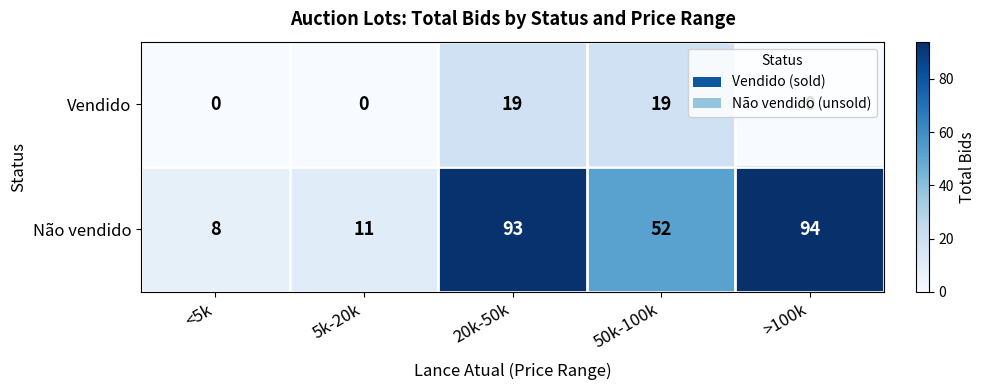

At which label is Não vendido closest to 51?

50k-100k